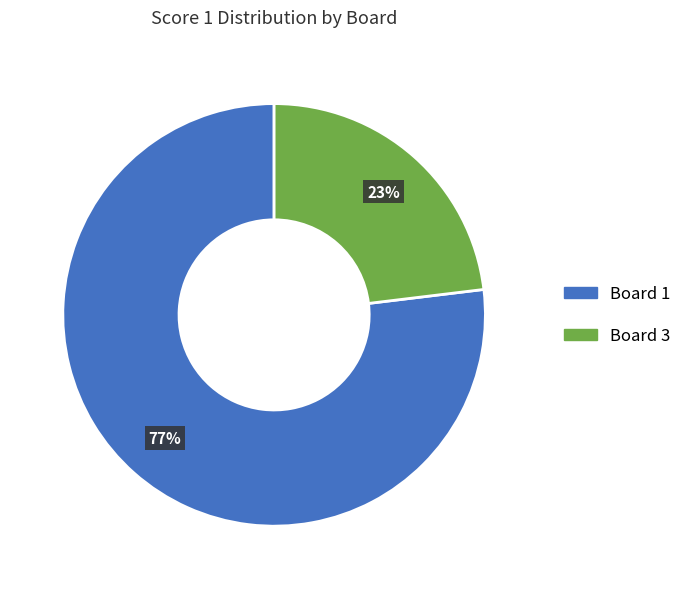

Does any single category account for the majority?

Yes